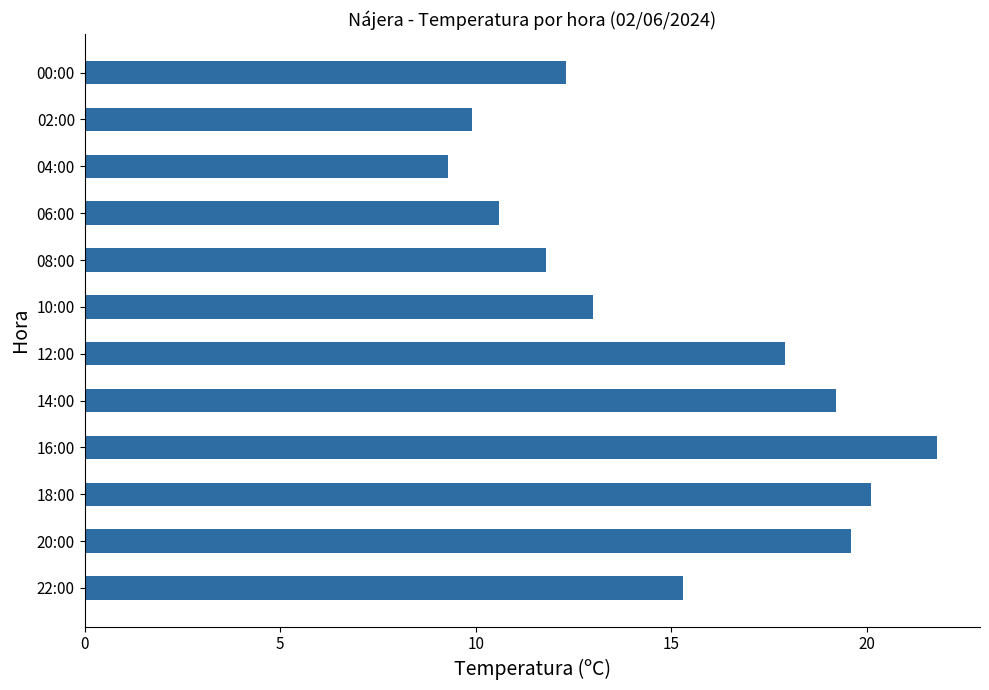

What is the difference between the second highest and minimum values?

10.8